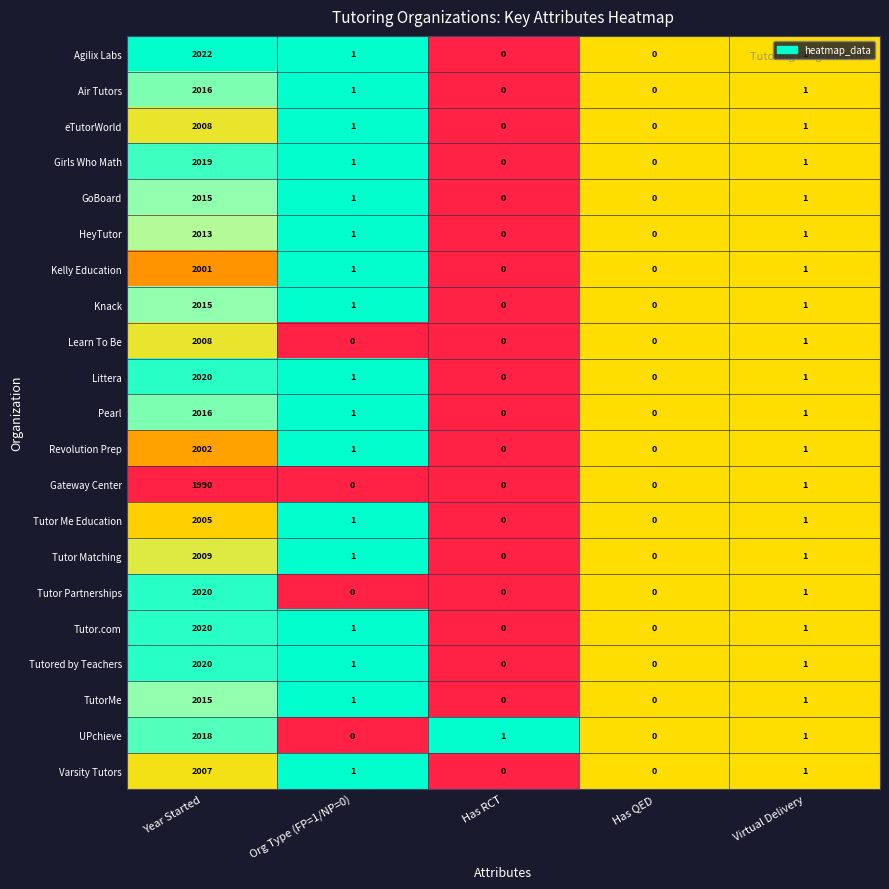

What is the difference between the highest and lowest values at Year Started?

32